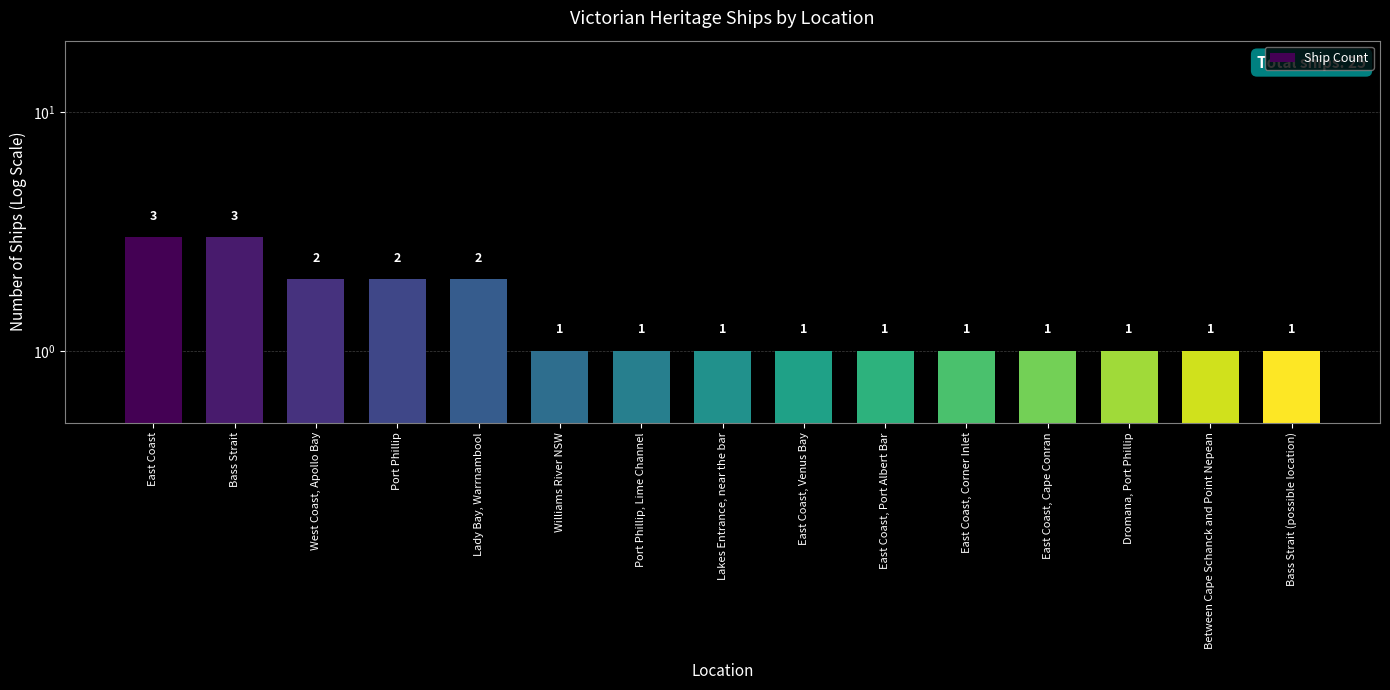

Reading left to right, extract all data points from this chart.

3	3	2	2	2	1	1	1	1	1	1	1	1	1	1